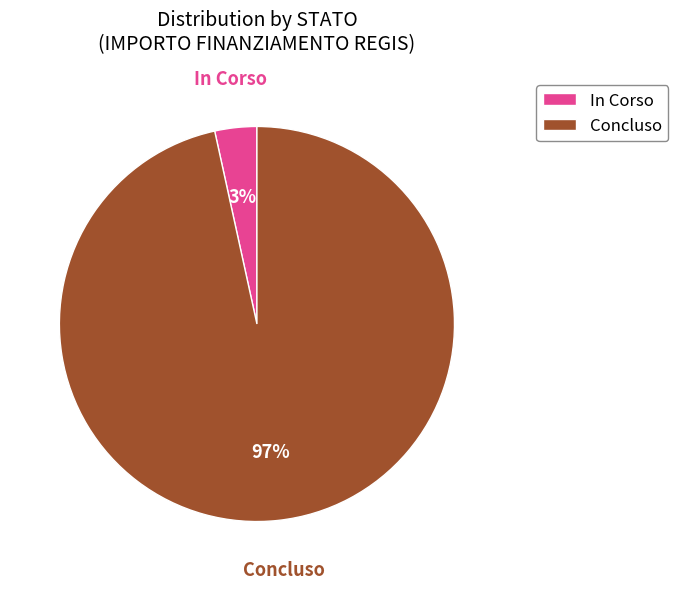

What is the smallest slice in the pie chart?

In Corso